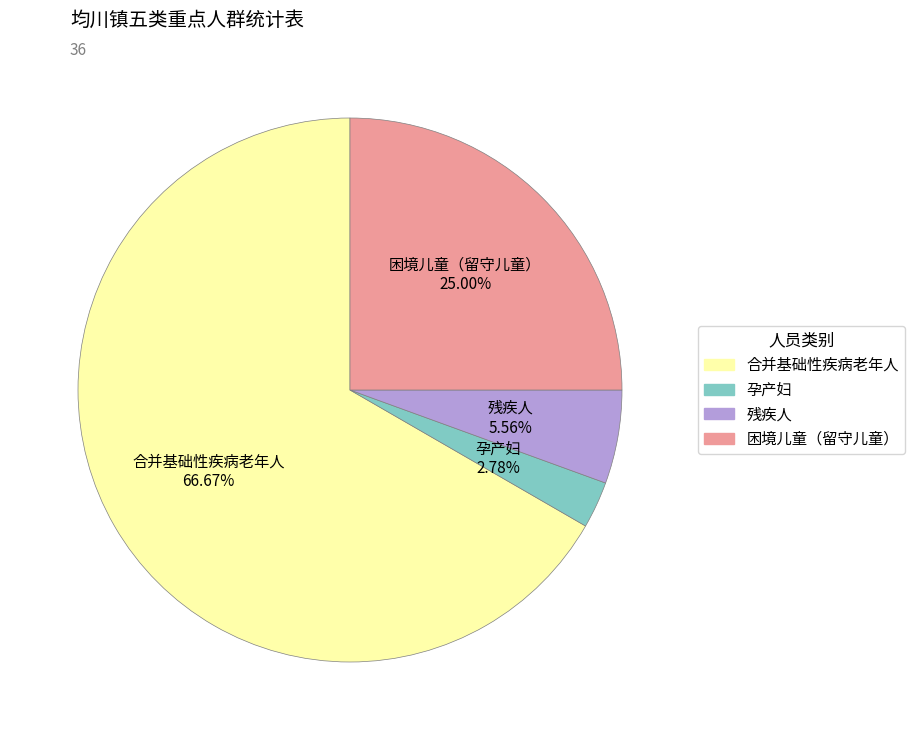

The 残疾人 slice represents 20% of the pie. True or false?

False